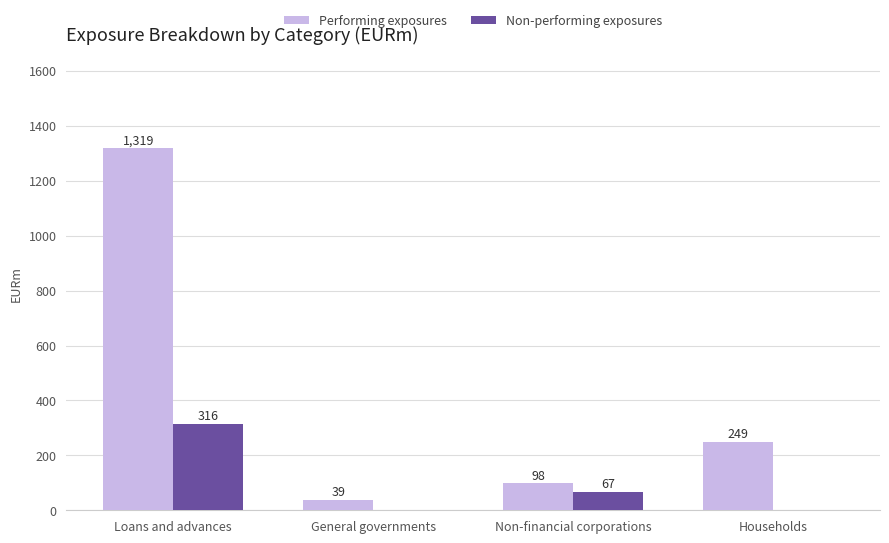

What is the maximum value shown in the chart?

1319